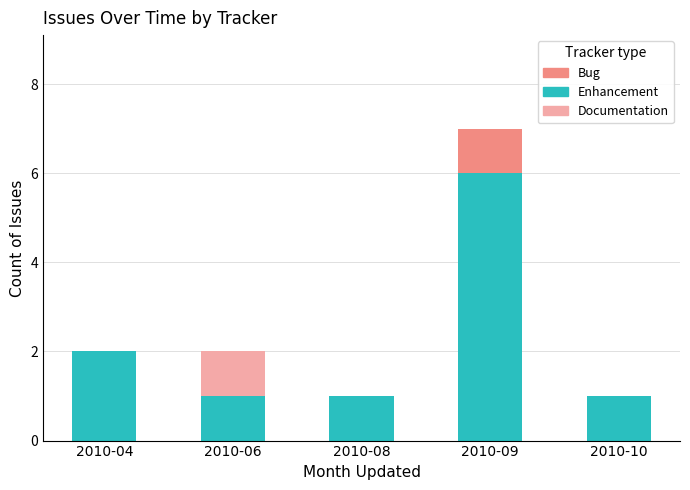

Reading right to left, transcribe the values for Enhancement.

2010-10=1	2010-09=6	2010-08=1	2010-06=1	2010-04=2